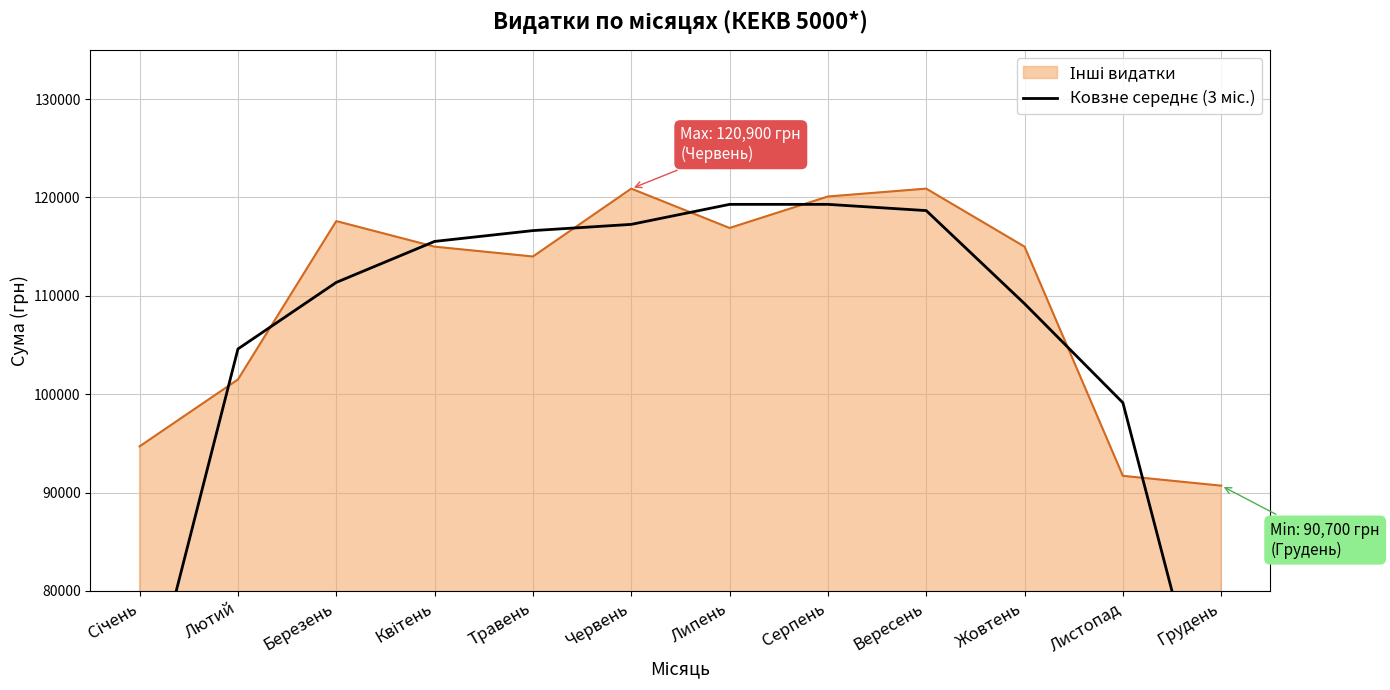

At which category does the chart reach its minimum across all series?

Грудень